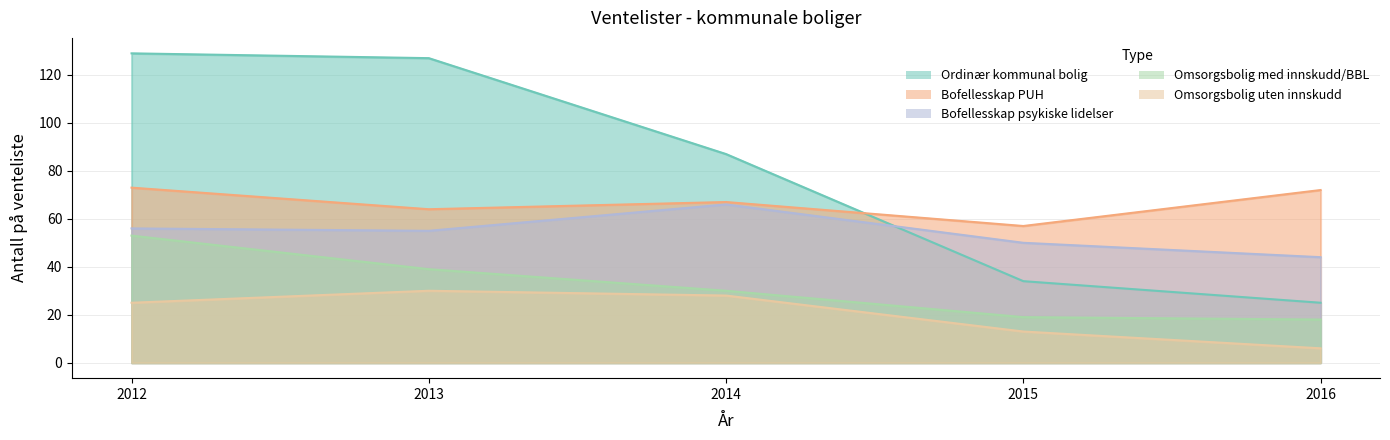

What is the minimum value for Ordinær kommunal bolig?

25